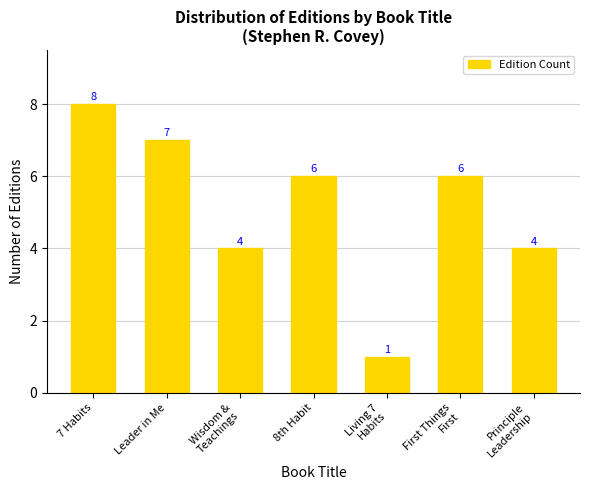

True or false: the data shows 1 at Living 7
Habits.

True